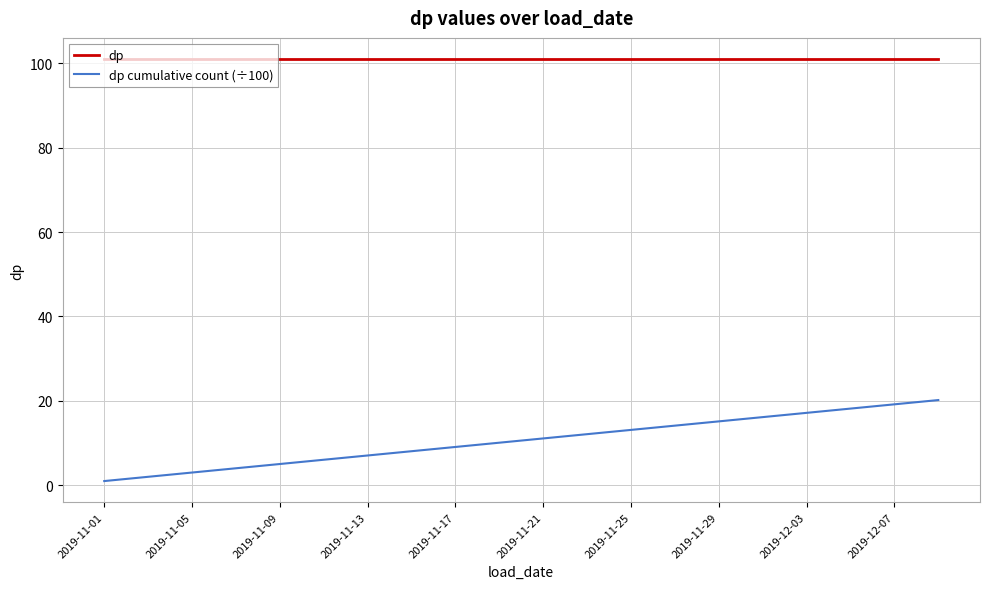

What is the maximum value shown in the chart?

101.0